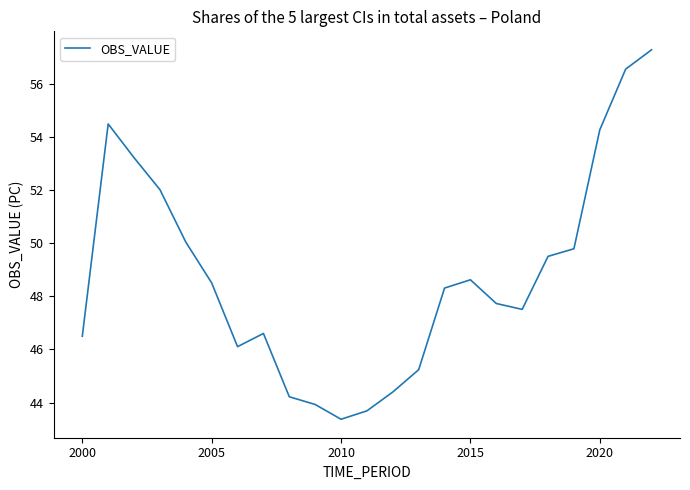

Reading right to left, list all the values displayed in this chart.

57.3	56.6	54.3	49.8	49.5	47.5	47.7	48.6	48.3	45.2	44.4	43.7	43.4	43.9	44.2	46.6	46.1	48.5	50.0	52.0	53.2	54.5	46.5